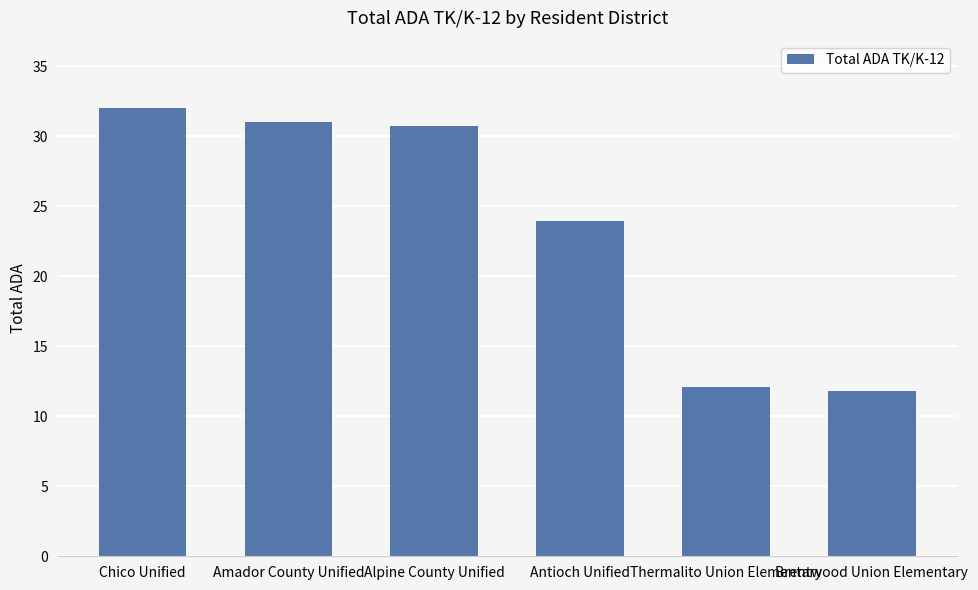

What value does the data have at Brentwood Union Elementary?

11.8